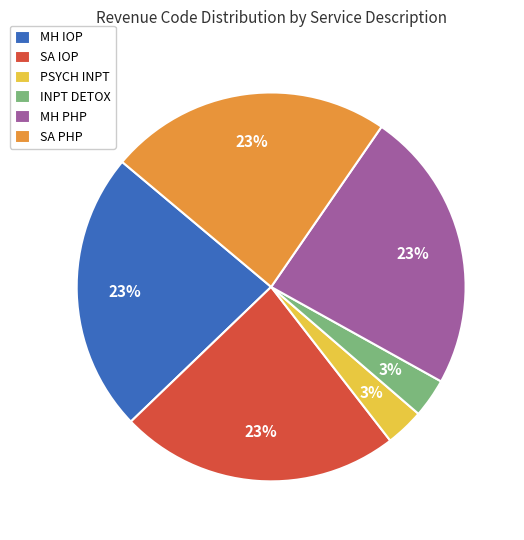

What is the ratio of the value at SA PHP to the value at SA IOP?

1.0